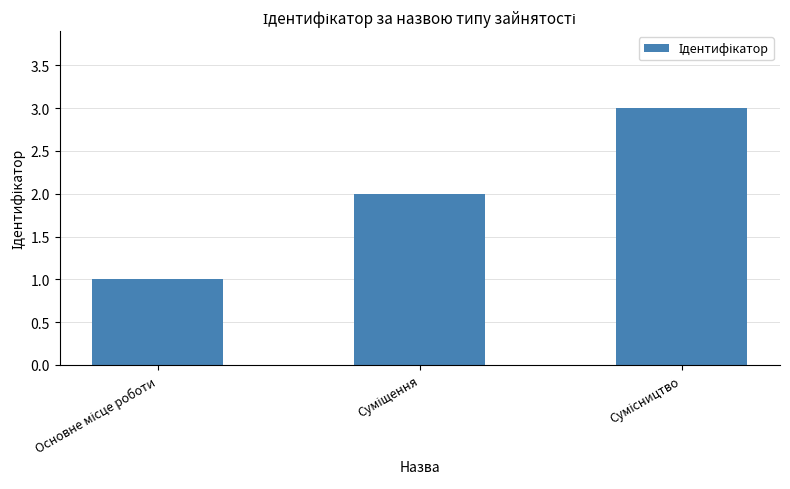

What is the sum of all values?

6